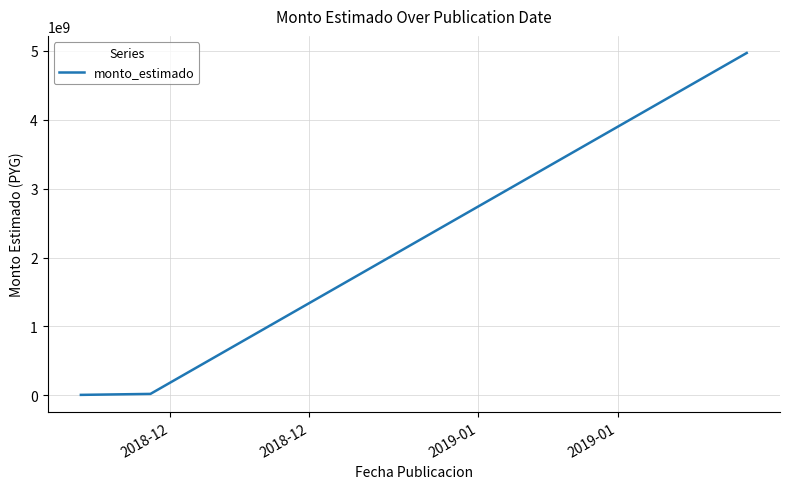

What is the greatest value displayed?

4970557400